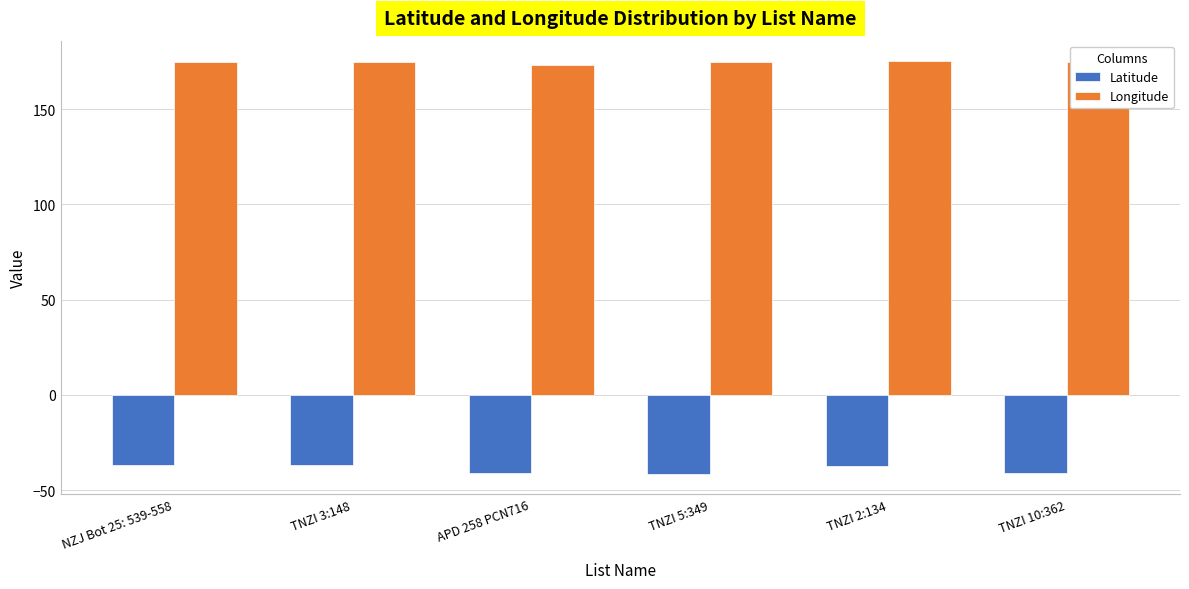

What position from the left is TNZI 2:134?

5